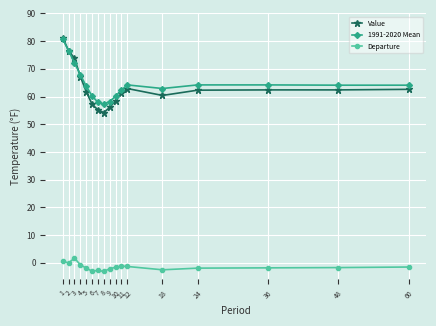

True or false: Value and Departure intersect in this chart.

False